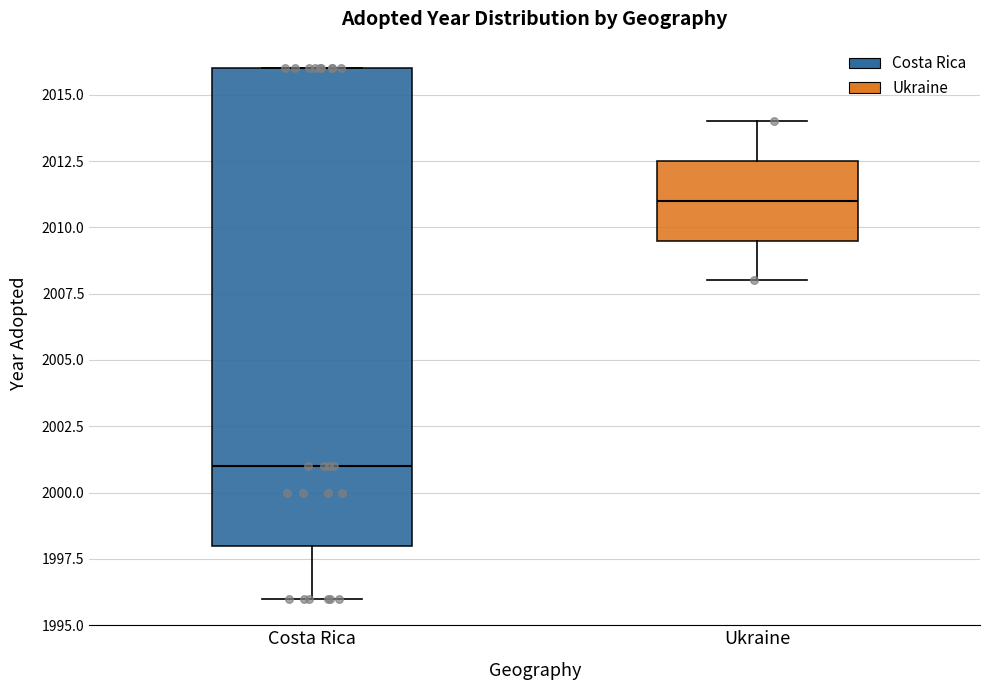

Which box has the highest median line?

Ukraine